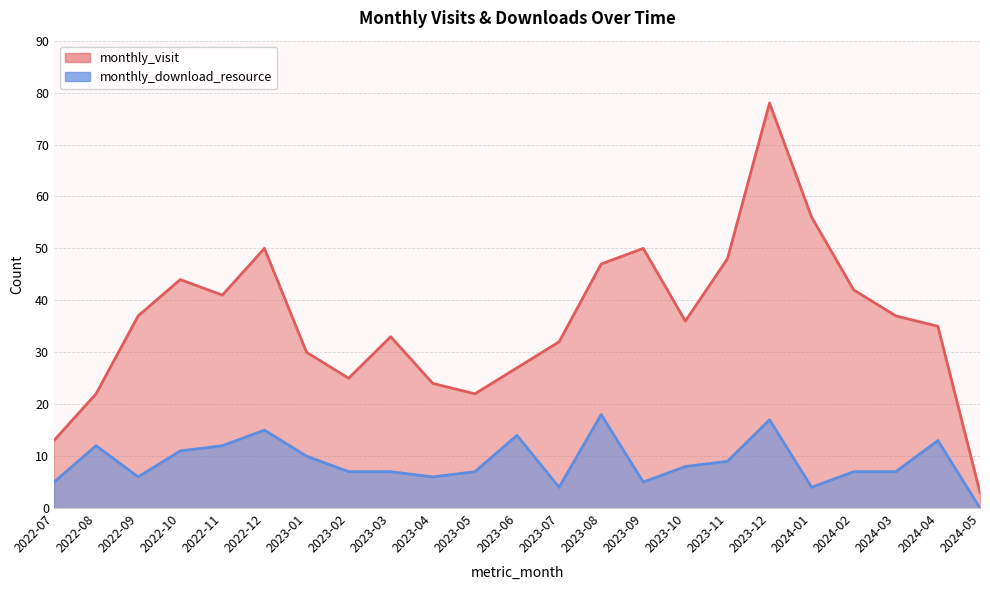

Reading left to right, extract all data points from this chart.

monthly_visit: 13	22	37	44	41	50	30	25	33	24	22	27	32	47	50	36	48	78	56	42	37	35	3
monthly_download_resource: 5	12	6	11	12	15	10	7	7	6	7	14	4	18	5	8	9	17	4	7	7	13	0